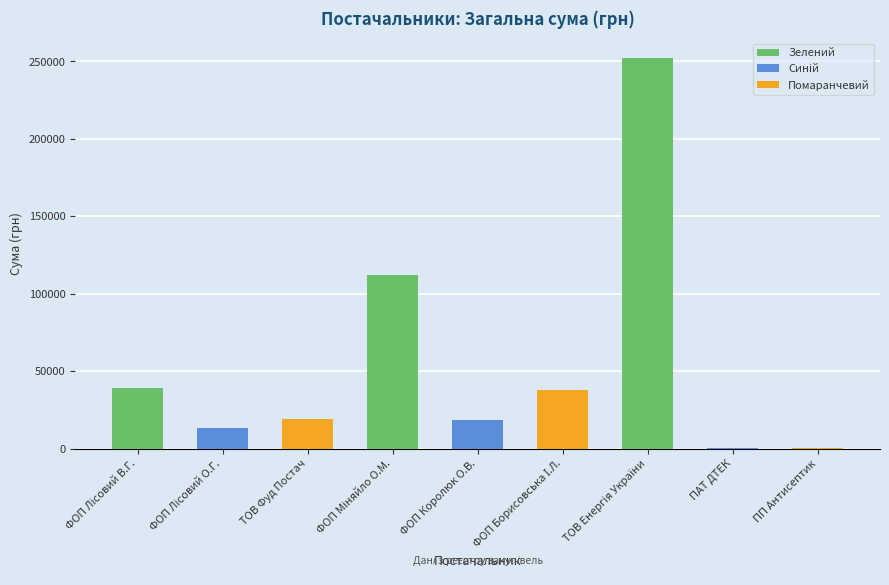

Reading right to left, transcribe all the data shown in this chart.

135.0	379.3	252330.7	38016.8	18334.0	112219.8	18861.2	13067.0	38869.3